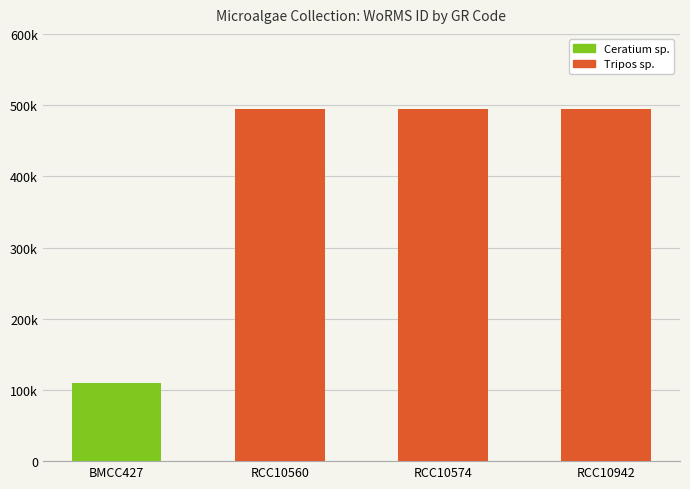

What is the label of the 3rd bar from the left?

RCC10574